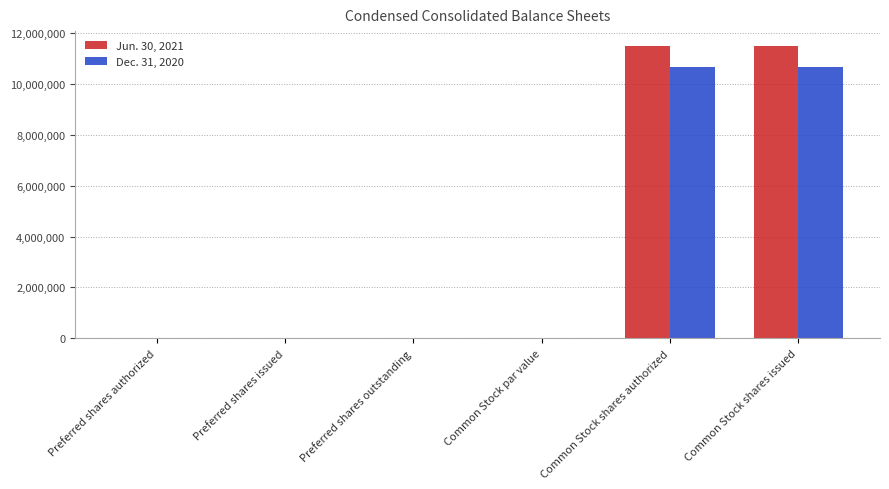

What is the maximum value shown in the chart?

11496032